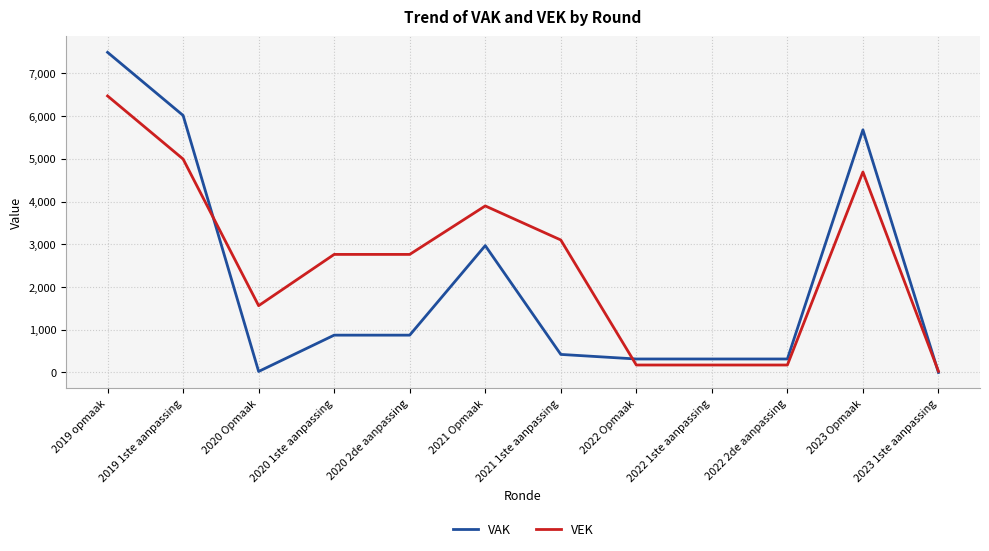

Which series has the largest total across all categories?

VEK